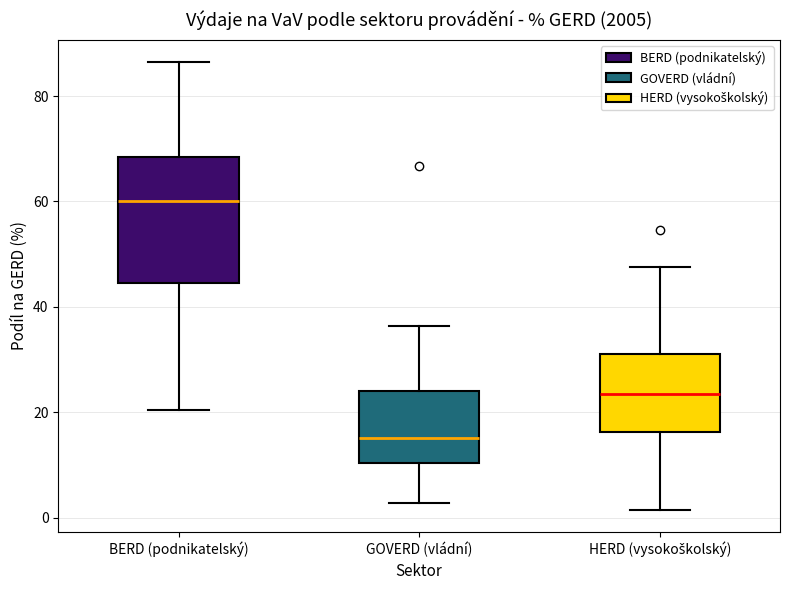

Which box's median line is the highest?

BERD (podnikatelský)